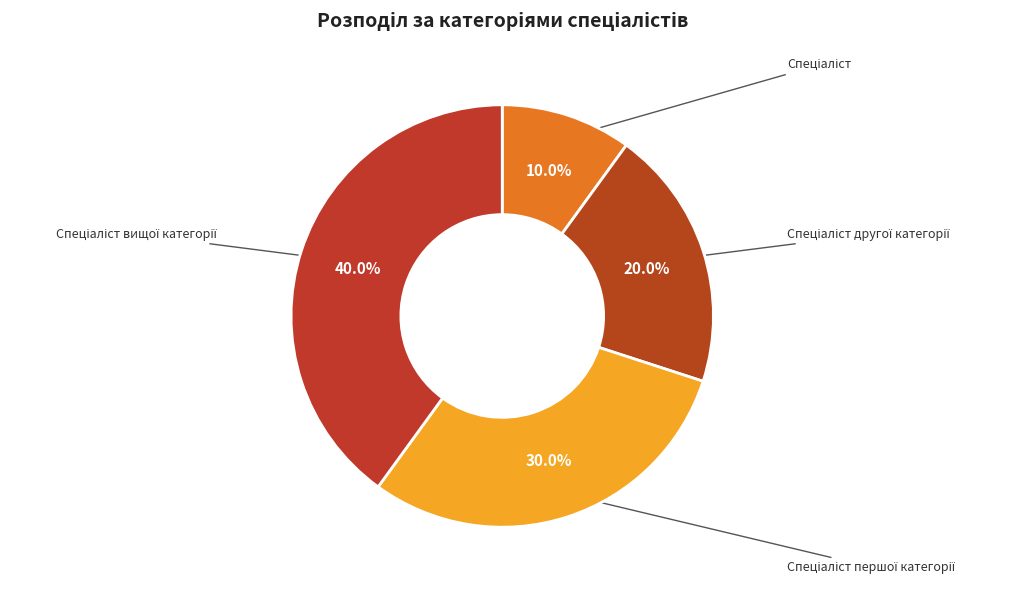

To the nearest percent, what percentage of the pie is Спеціаліст другої категорії?

20%